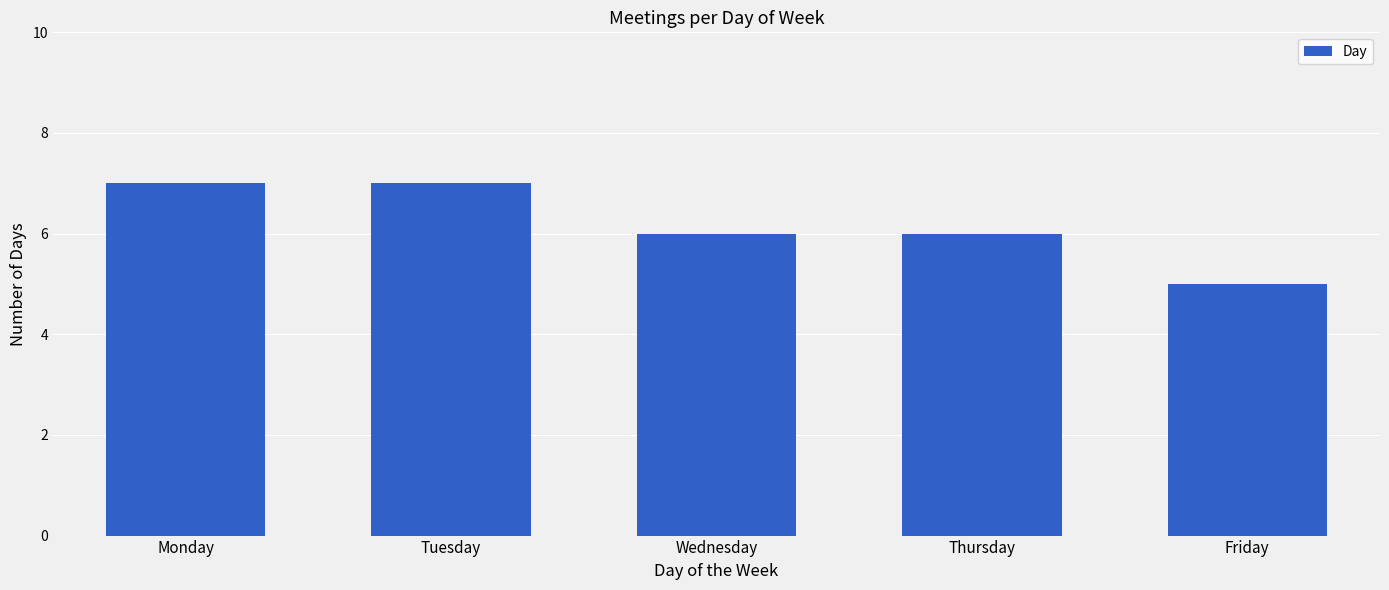

Reading left to right, what are all the values shown in this chart?

7	7	6	6	5